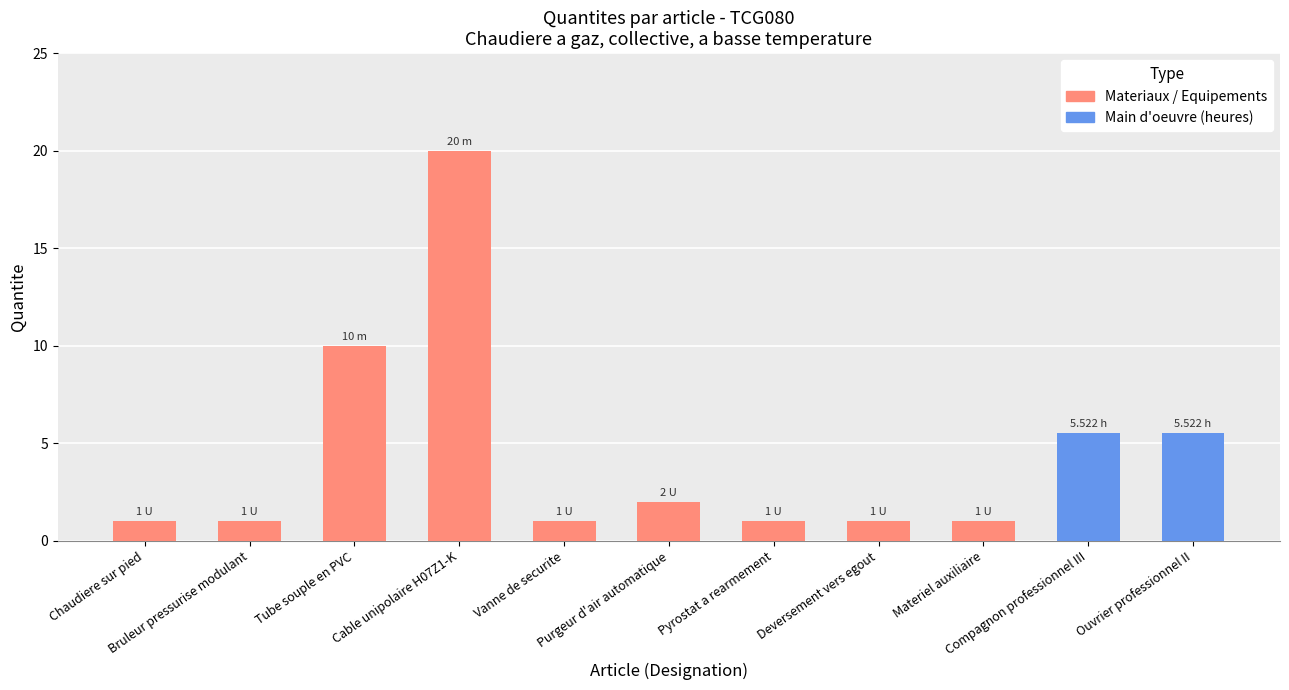

How many bars are there in total?

11